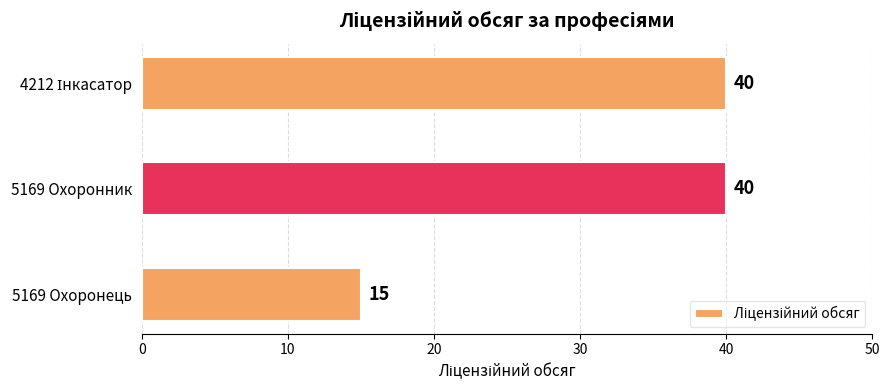

The chart shows a value of 9 at 5169 Охоронник. True or false?

False